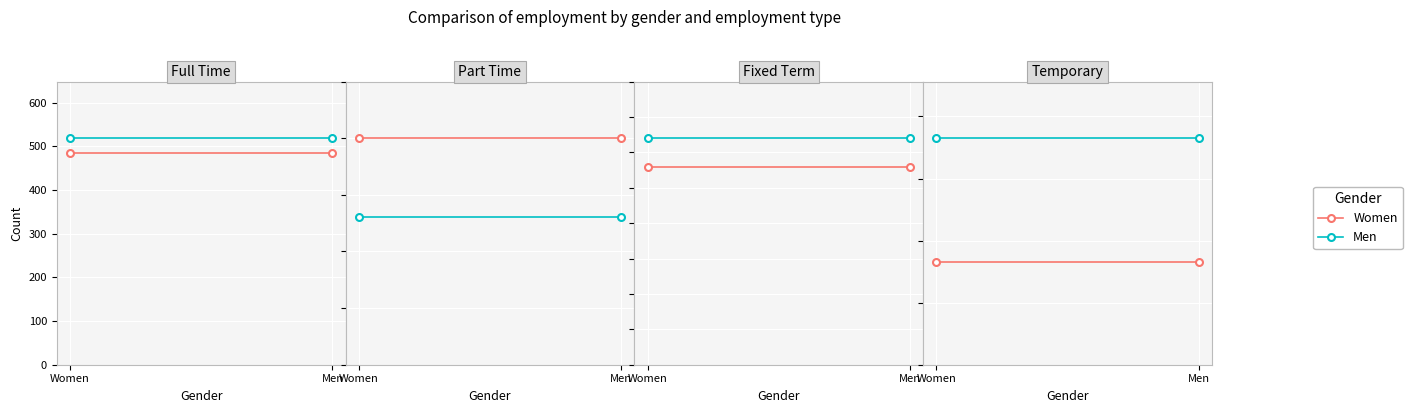

At which category is the sum across all series the highest?

Women